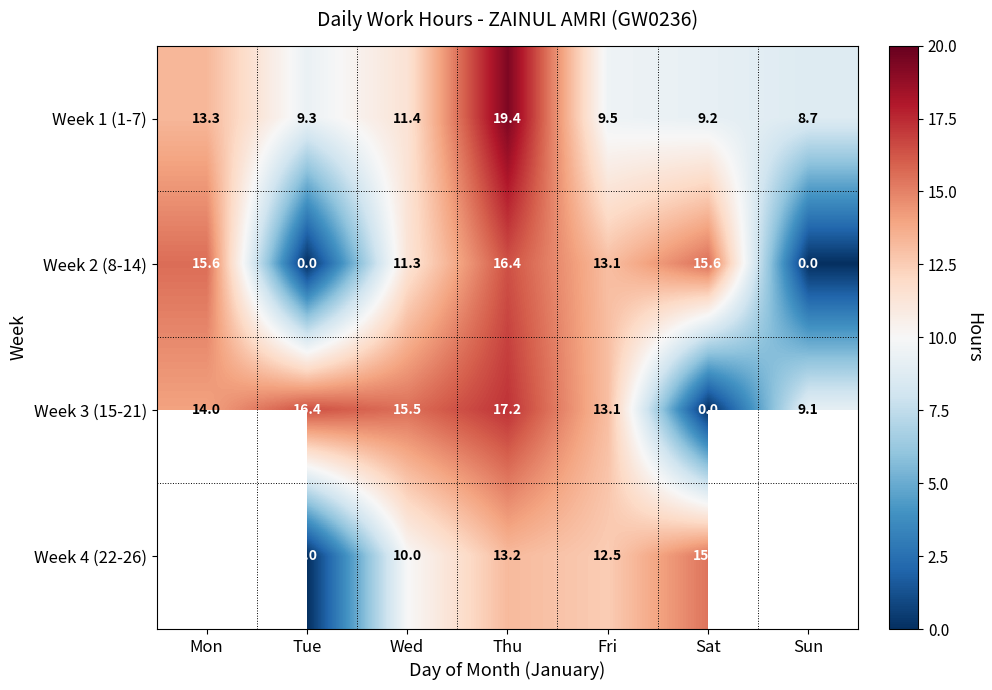

What is the highest value of the Week 2 (8-14) series?

16.4